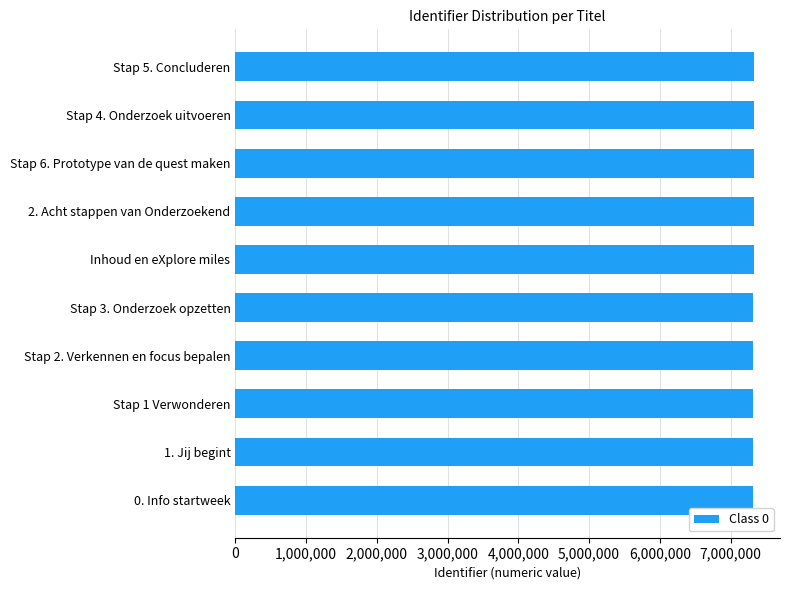

Read the value at Inhoud en eXplore miles.

7331947